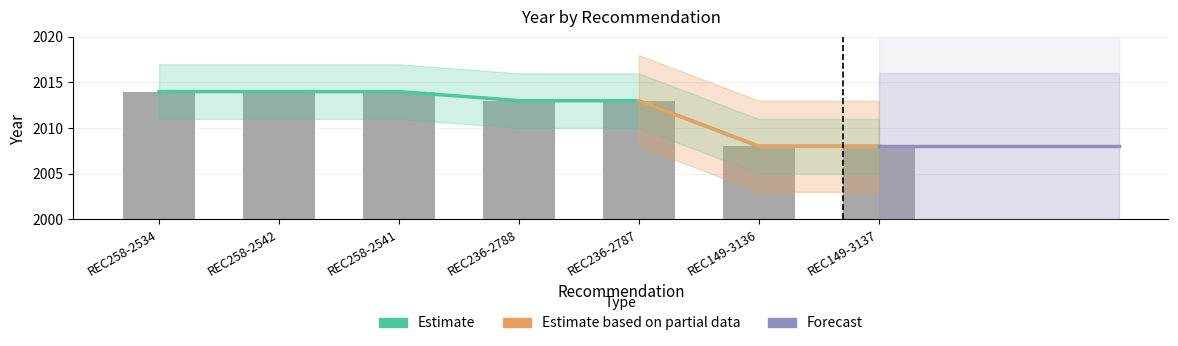

How many bars are there in total?

7